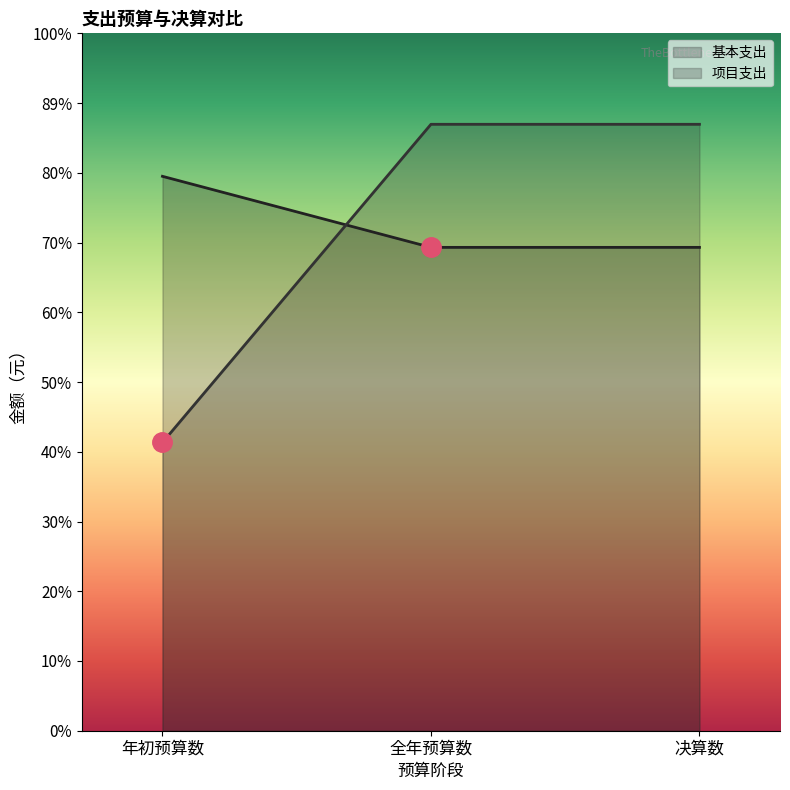

Reading left to right, transcribe all the data shown in this chart.

基本支出: 年初预算数=3500000.0	全年预算数=7363588.0	决算数=7363588.0
项目支出: 年初预算数=6731914.5	全年预算数=5869218.6	决算数=5869218.6